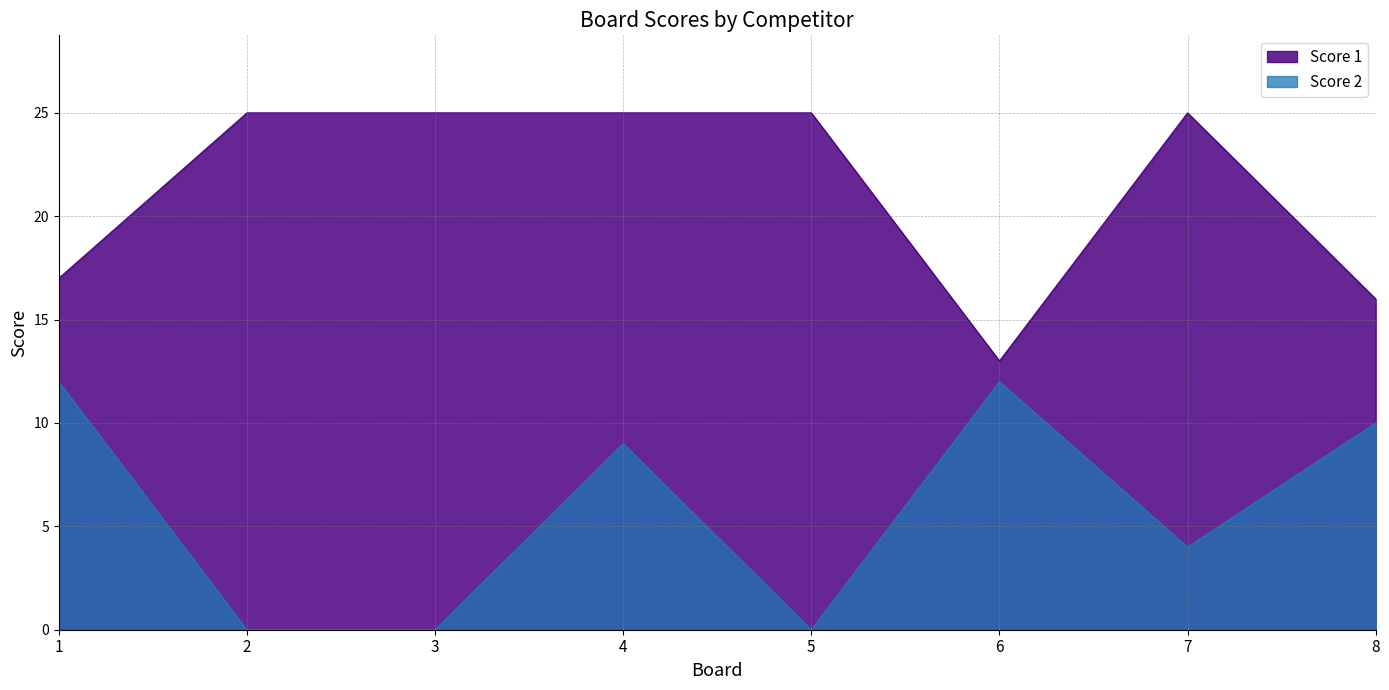

True or false: Score 2 and Score 1 cross at least once.

False